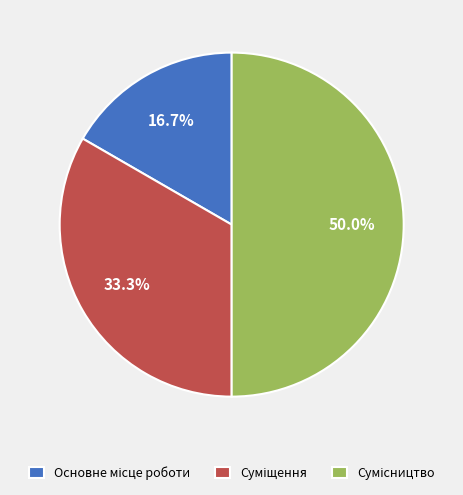

Rank the categories by value from lowest to highest.

Основне місце роботи, Суміщення, Сумісництво